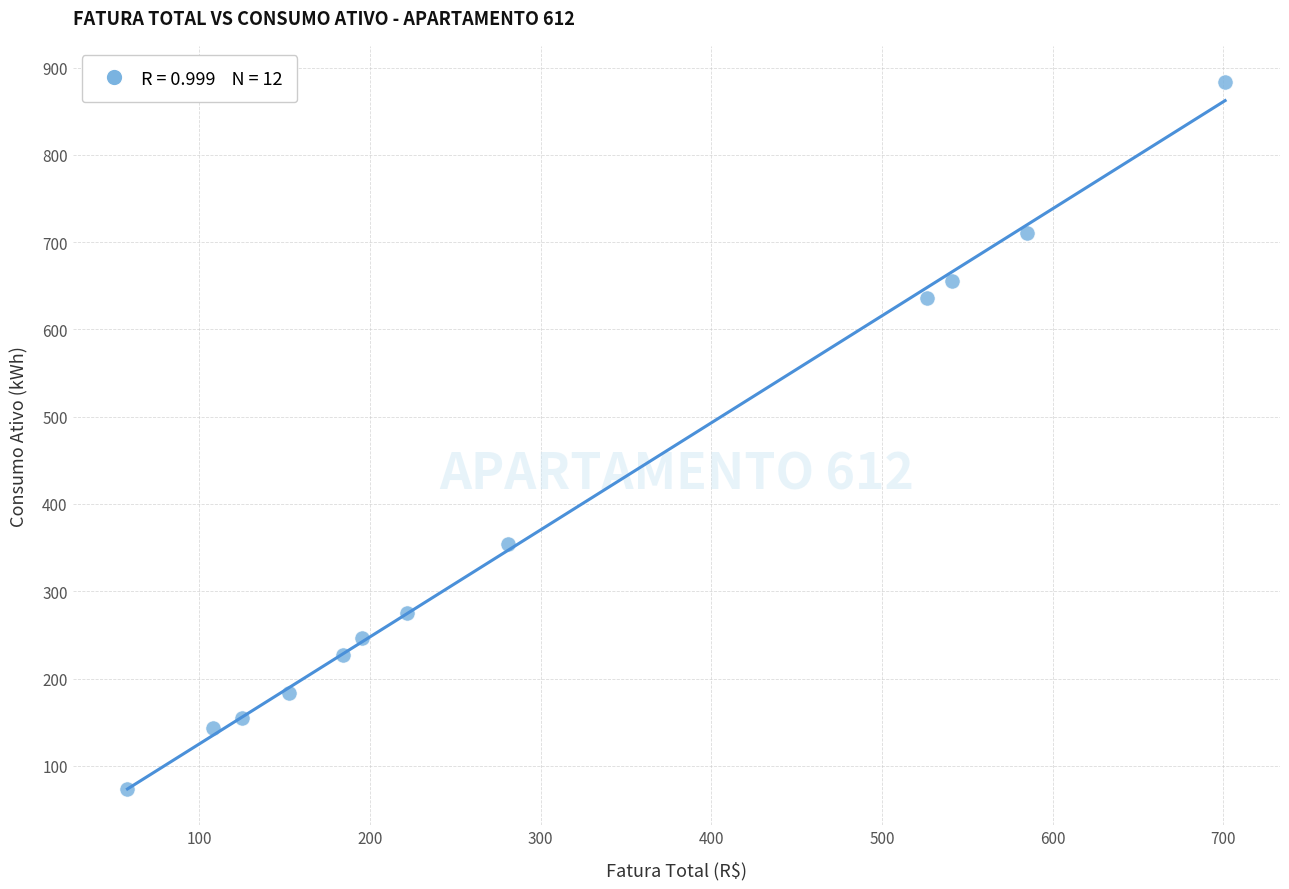

What Y value in the scatter plot is closest to 478?

354